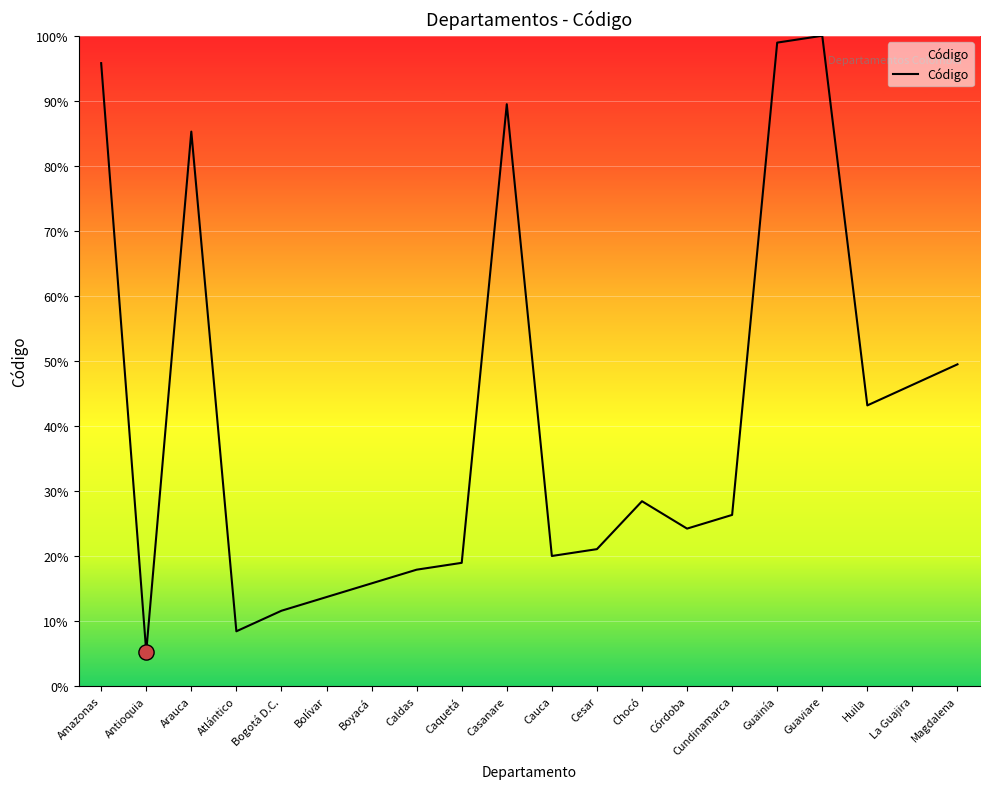

Approximately how many times larger is the value at Caldas compared to Magdalena?

0.4